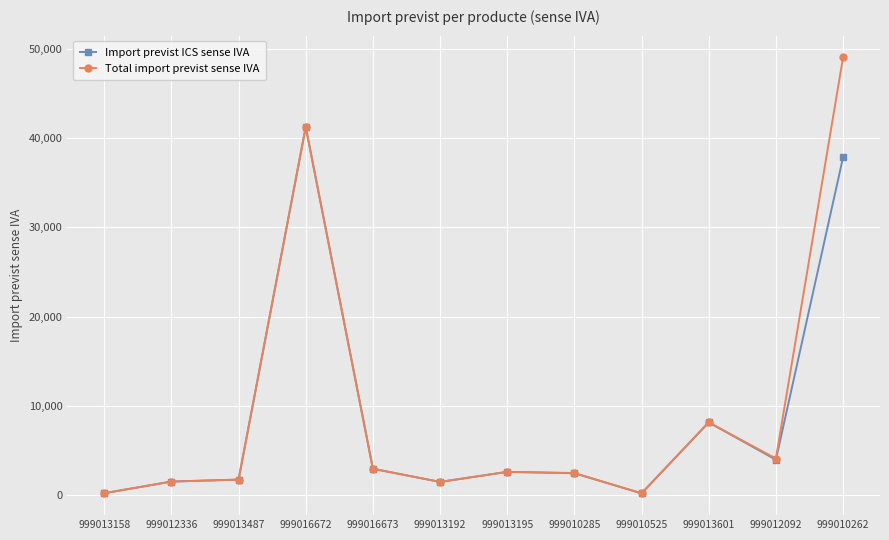

At which label does Total import previst sense IVA reach its peak?

999010262